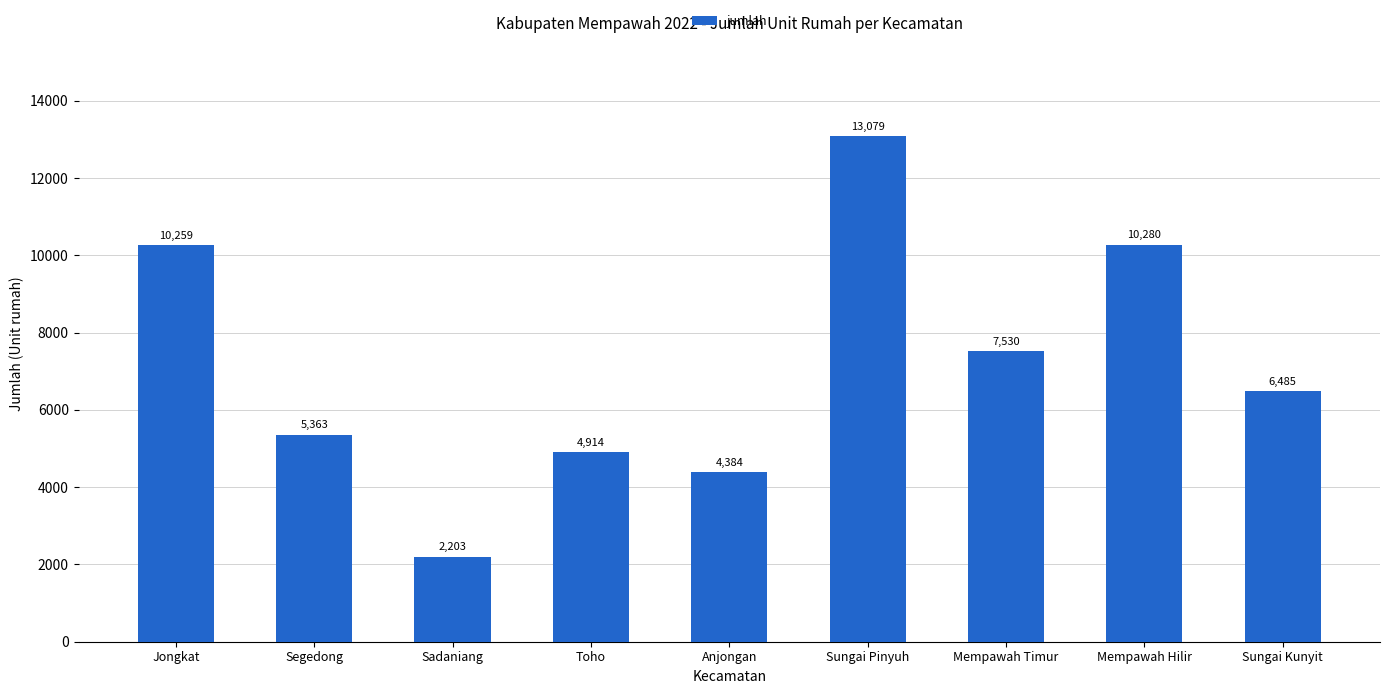

What is the sum of the values at Anjongan and Mempawah Hilir?

14664